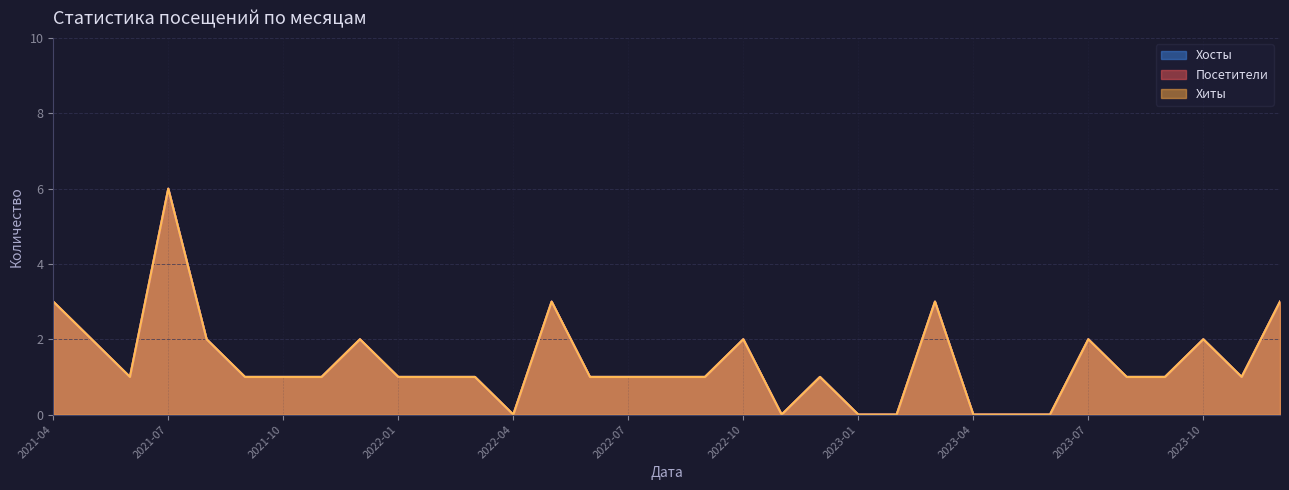

How many values in the Хиты series are below 1?

7